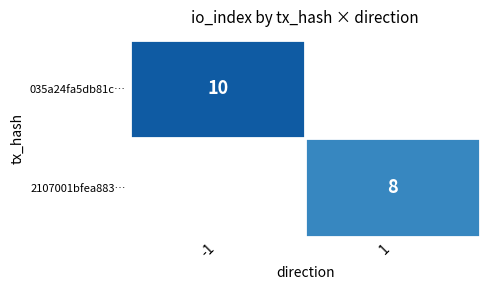

Is it true that 2107001bfea883… equals 8 at 1?

True